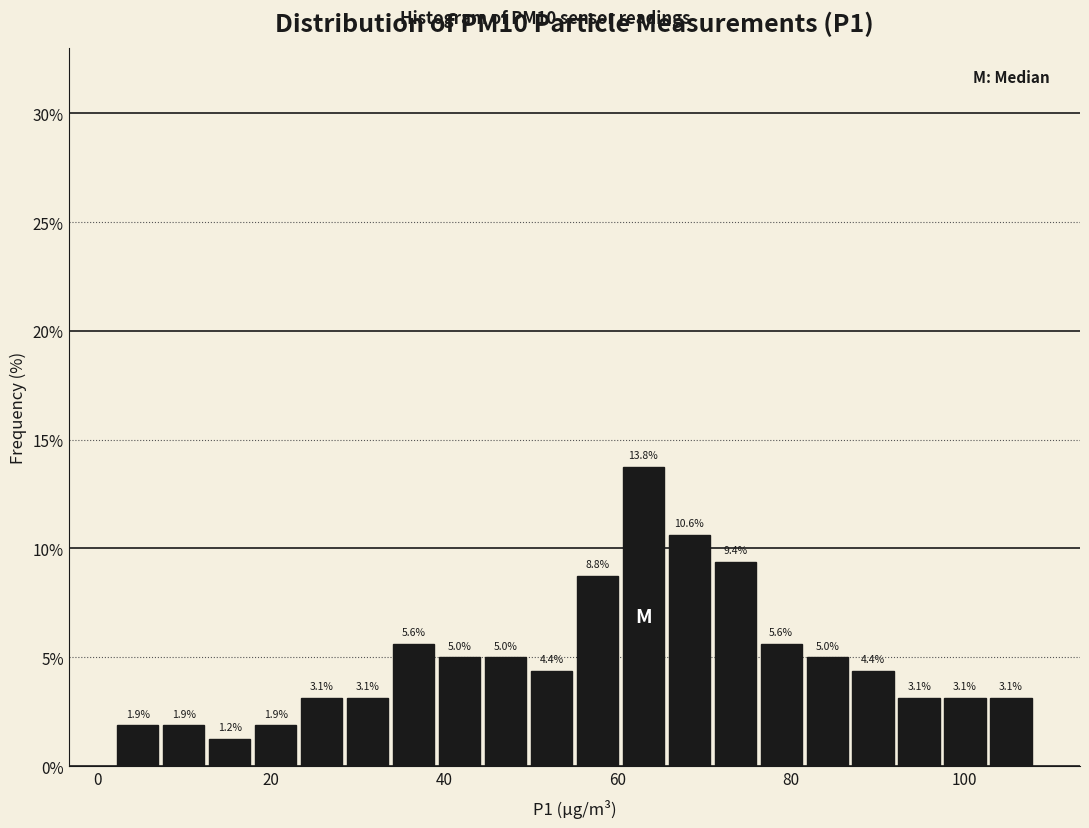

Read against the x-axis, roughly where is the centre of the tallest bar?

62